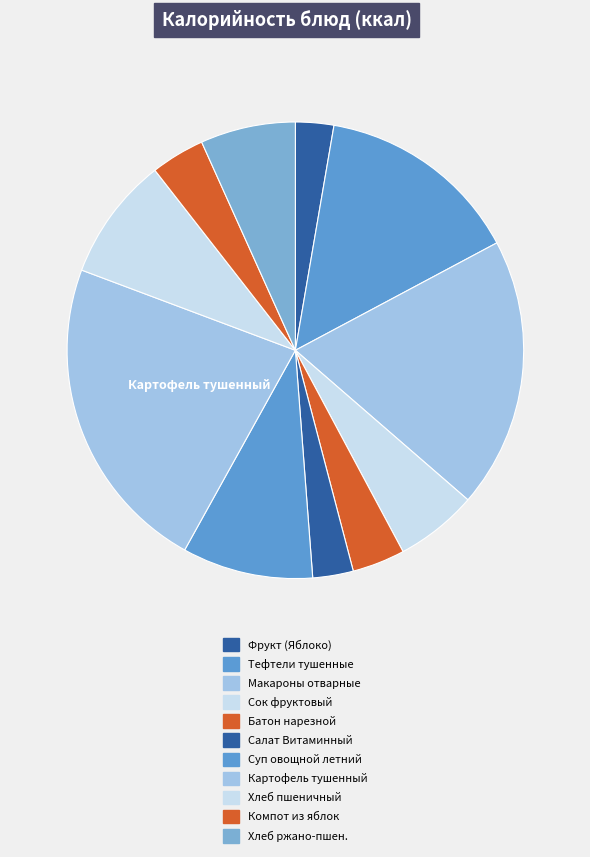

Combined, do Тефтели тушенные and Салат Витаминный account for over 50%?

No